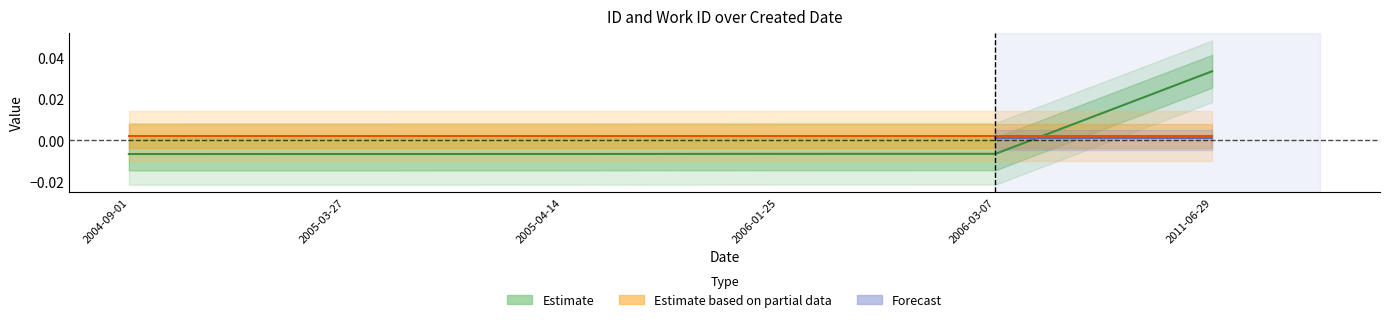

The value at 2006-01-25 is -0.0. True or false?

False